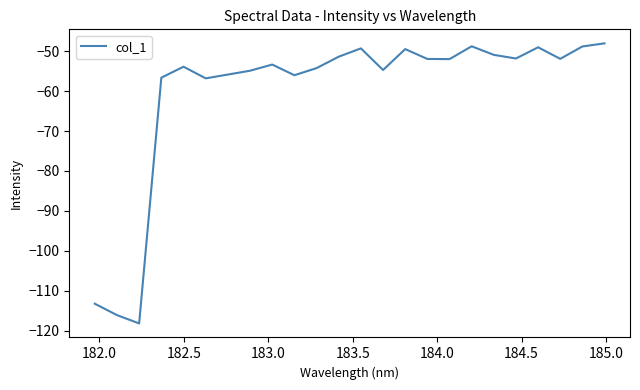

What is the greatest value displayed?

-48.1